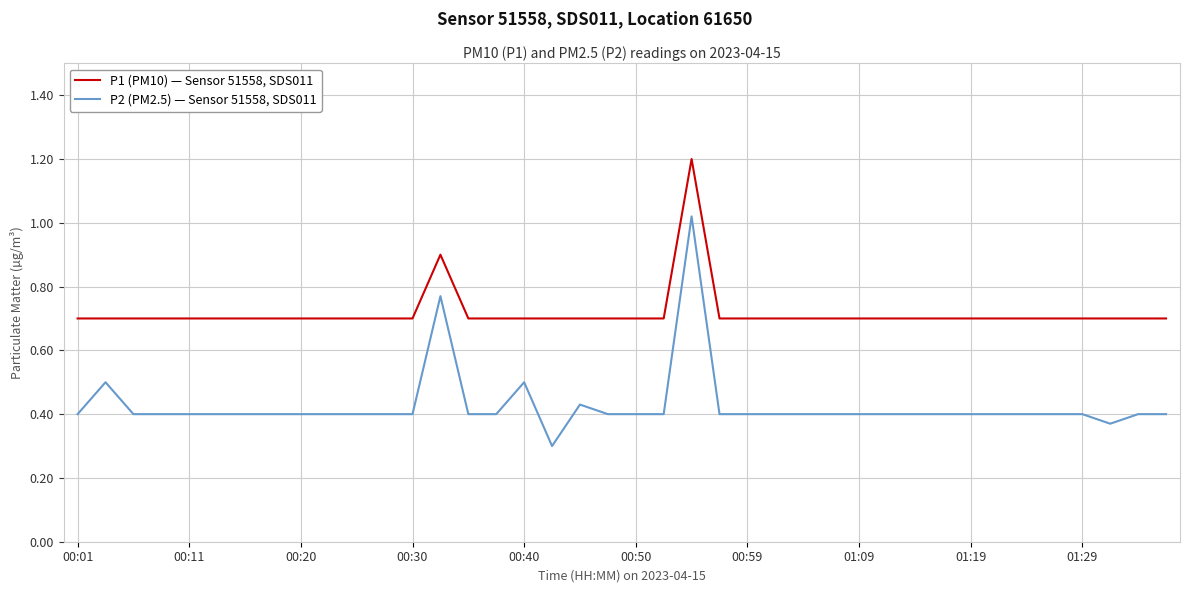

Which series has the largest range (max minus min)?

P2 (PM2.5) — Sensor 51558, SDS011